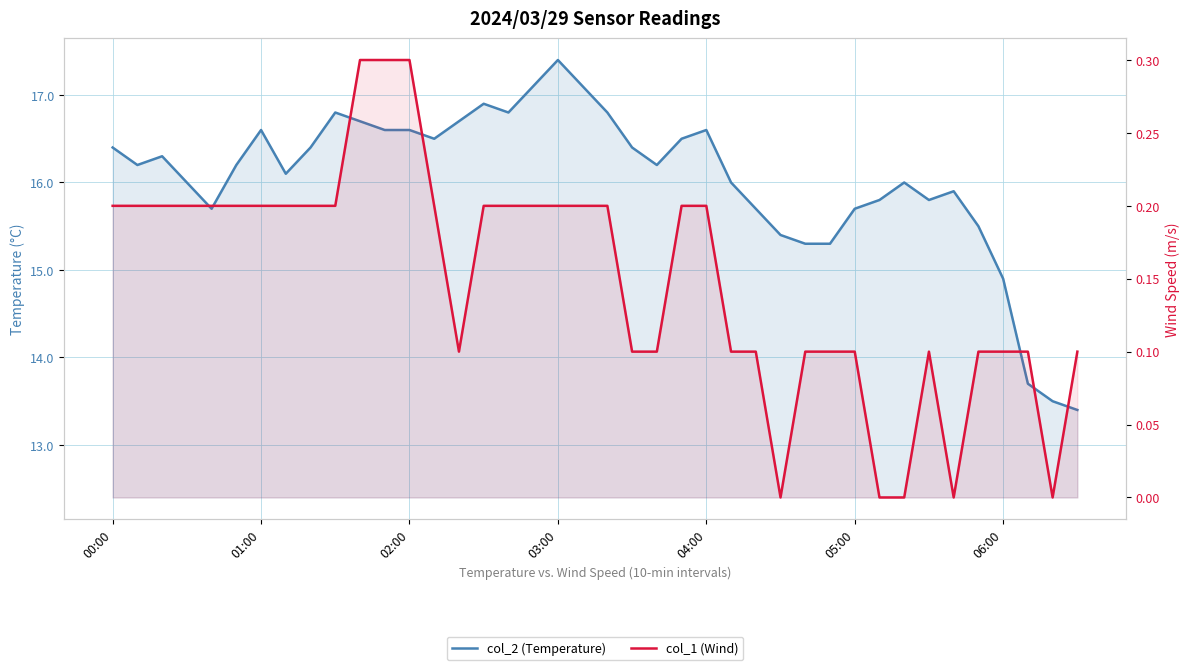

What is the sum of all col_2 (Temperature) values?

641.5